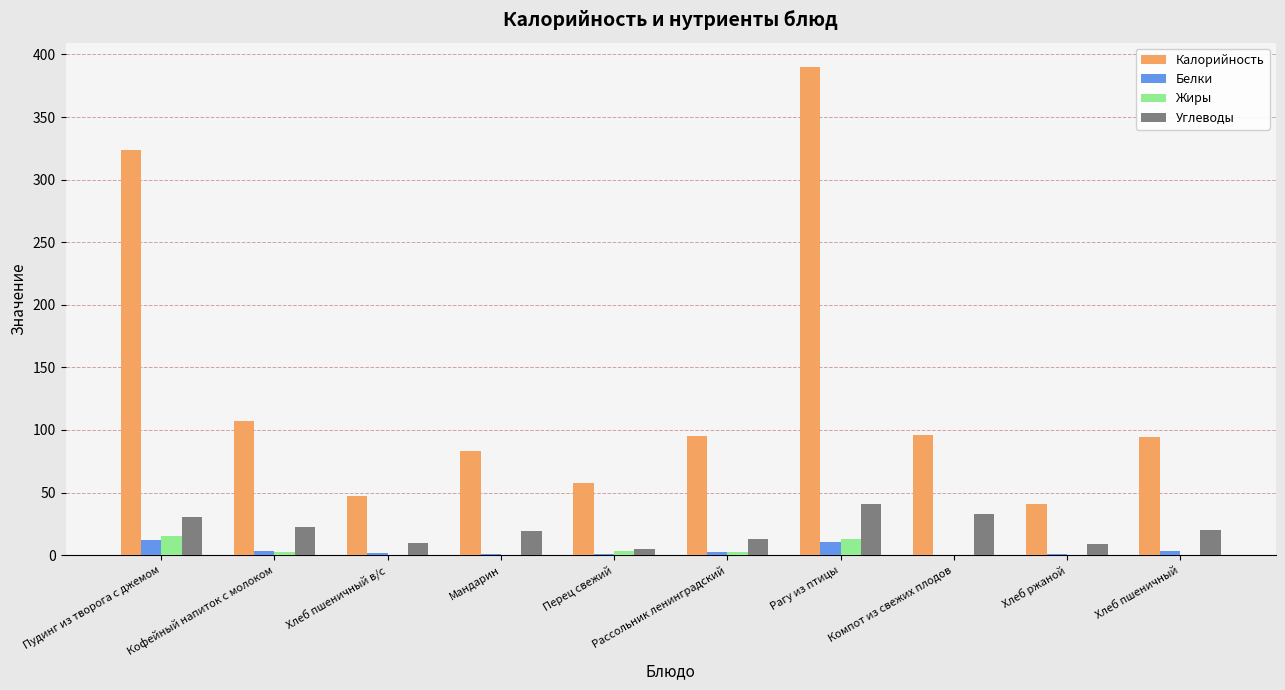

Which label corresponds to the largest value in the chart?

Рагу из птицы